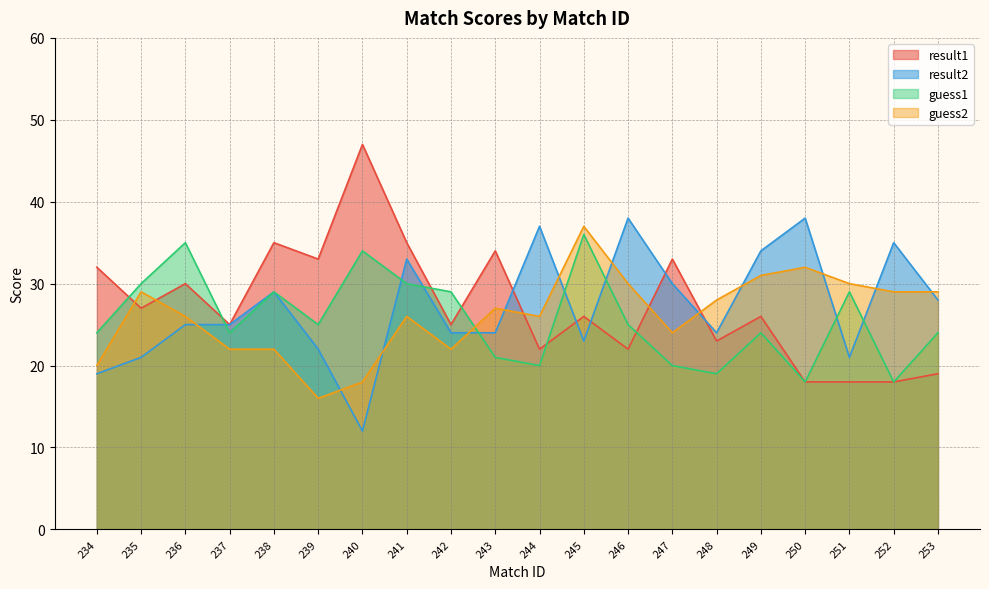

Rank the categories by result1 value from lowest to highest.

250, 251, 252, 253, 244, 246, 248, 237, 242, 245, 249, 235, 236, 234, 239, 247, 243, 238, 241, 240